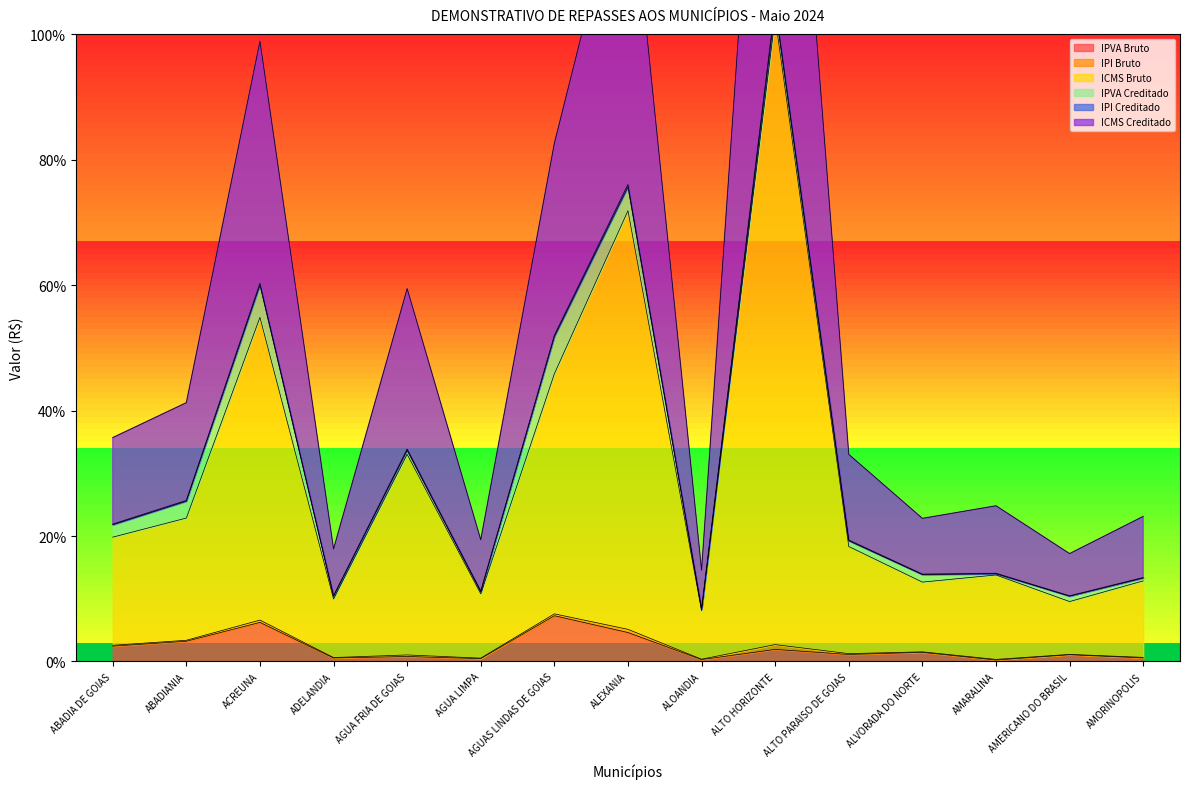

How many series are shown in this chart?

6